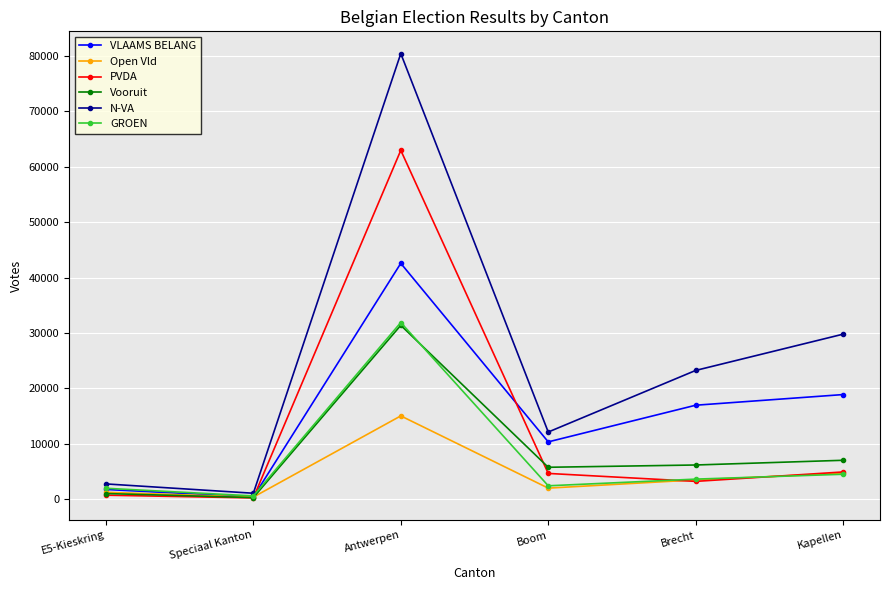

At which category does VLAAMS BELANG reach its first local valley?

Speciaal Kanton